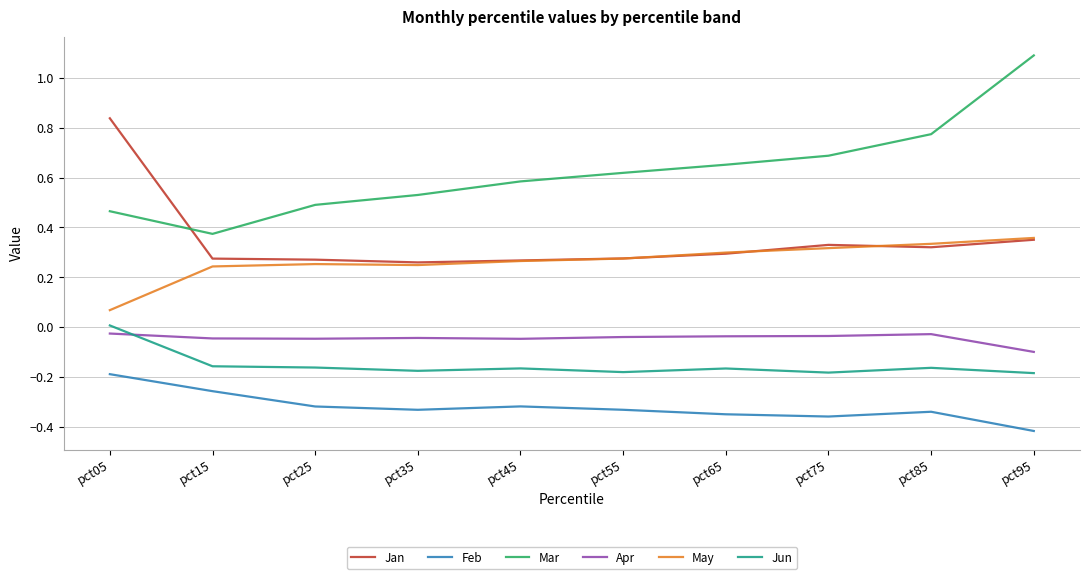

Which series has the largest range (max minus min)?

Mar